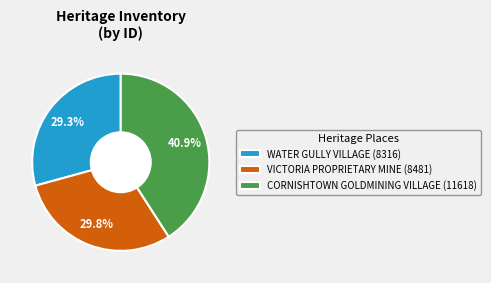

What percentage is the WATER GULLY VILLAGE slice, to the nearest percent?

29%